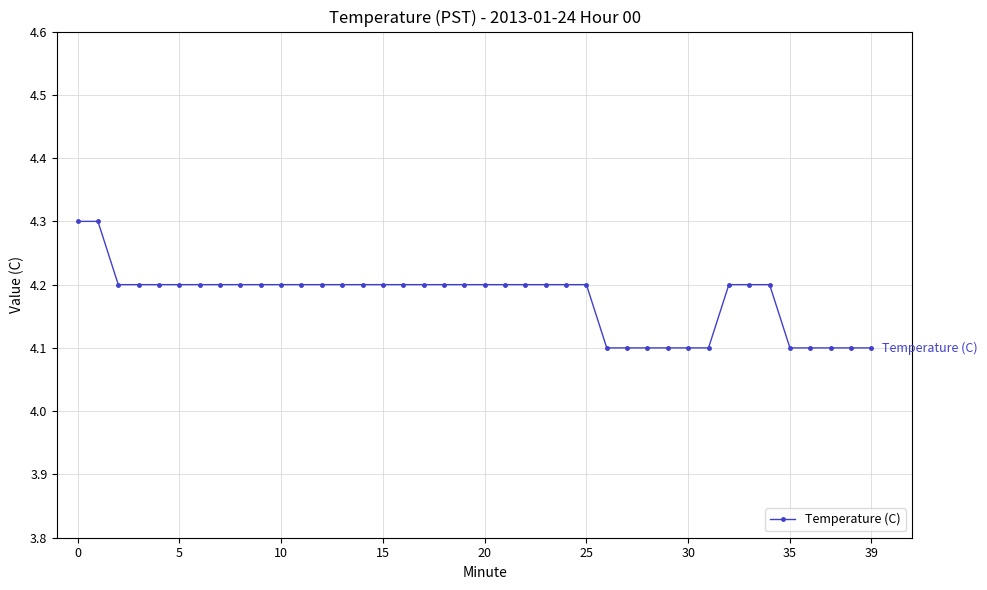

Count the number of categories in the chart.

40